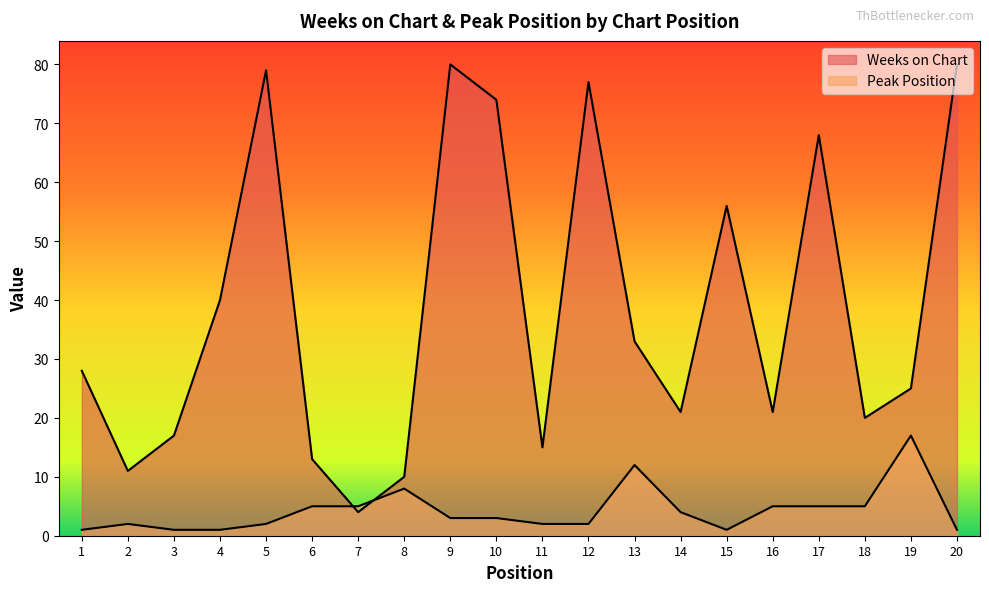

How many lines are shown in the chart?

2